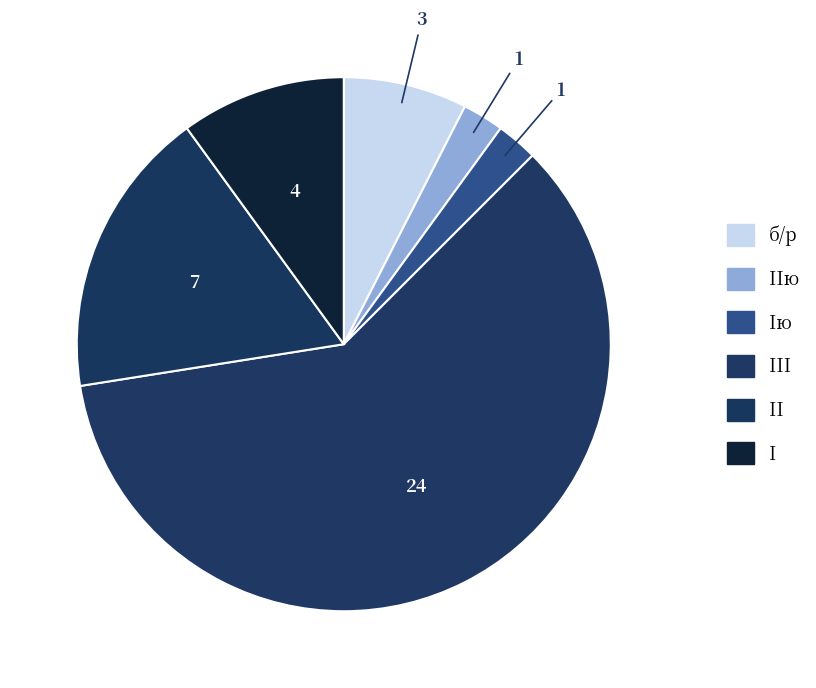

How many segments does this pie chart have?

6